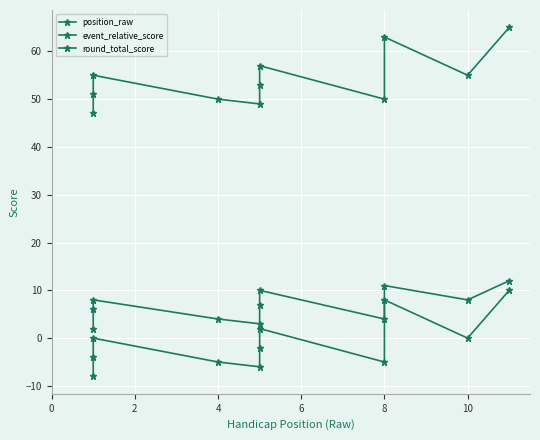

What is the average value of the round_total_score series?

54